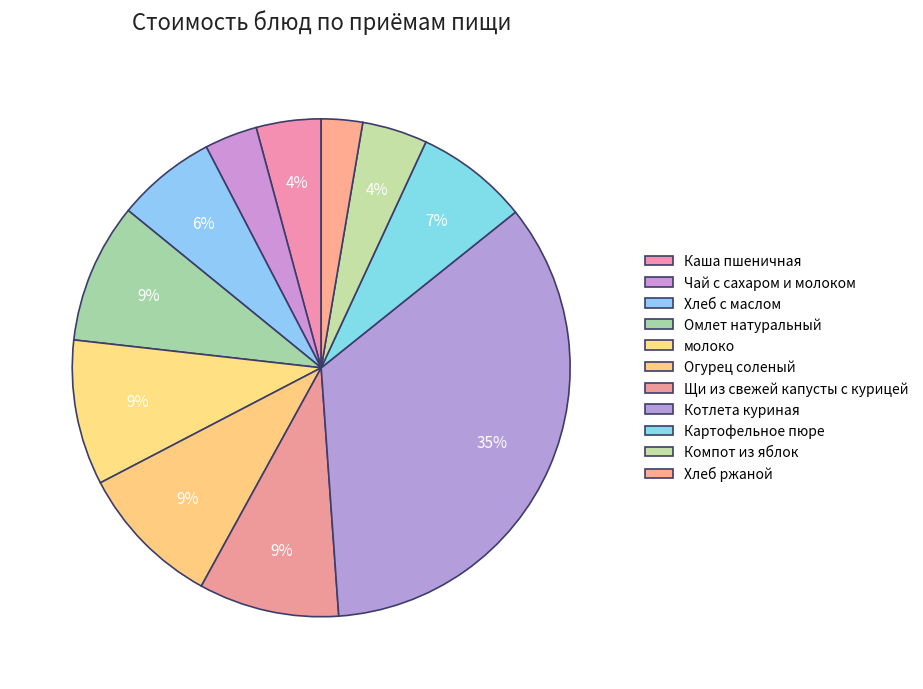

What is the change in value from молоко to Хлеб ржаной?

-9.6